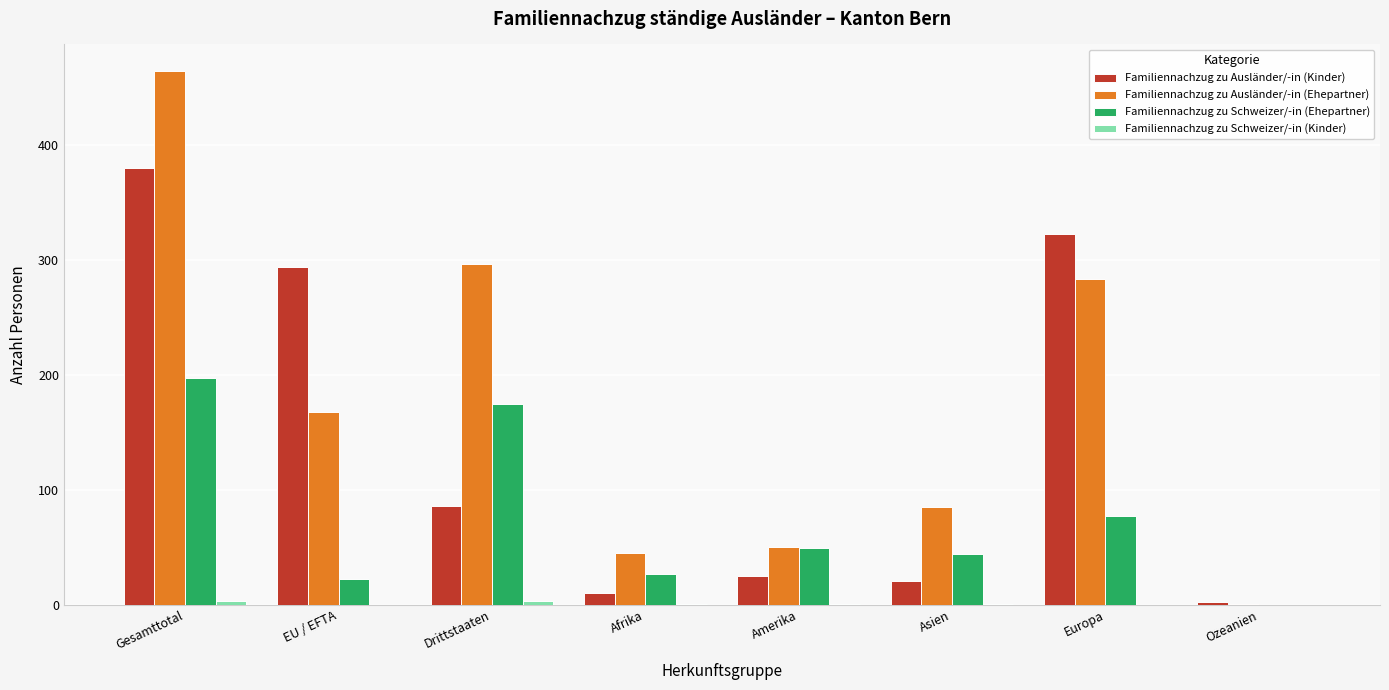

What is the maximum value shown in the chart?

464